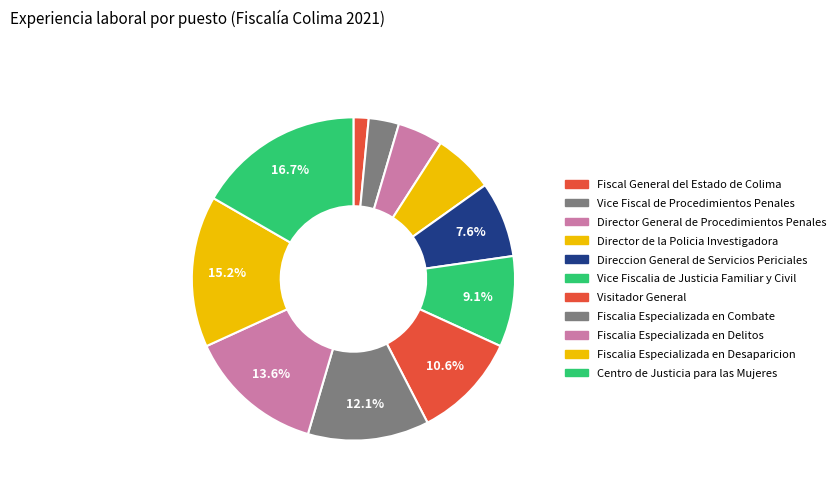

How many segments does this pie chart have?

11